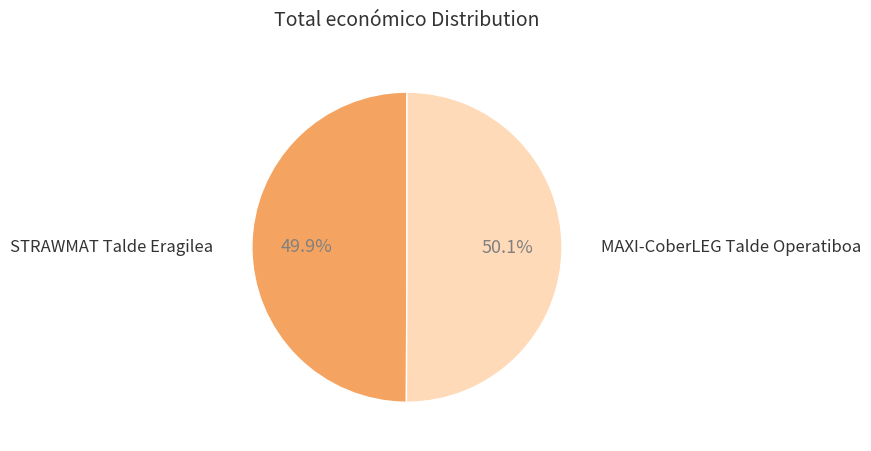

To the nearest percent, what portion does MAXI-CoberLEG Talde Operatiboa represent?

50%